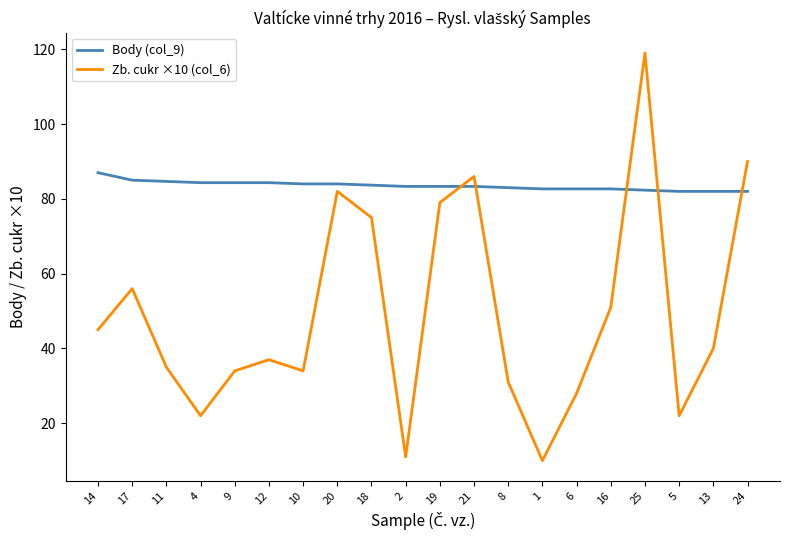

Which series ends up on top after the final intersection of Zb. cukr ×10 (col_6) and Body (col_9)?

Zb. cukr ×10 (col_6)